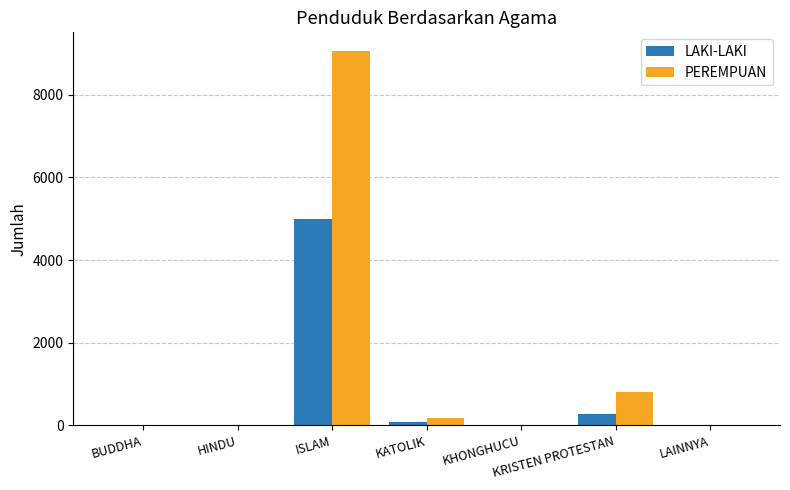

Which label corresponds to the largest value in the chart?

ISLAM